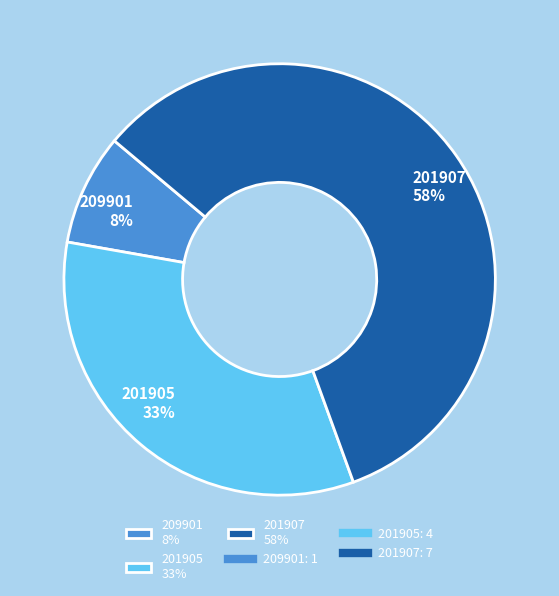

Which slice is the smallest?

209901